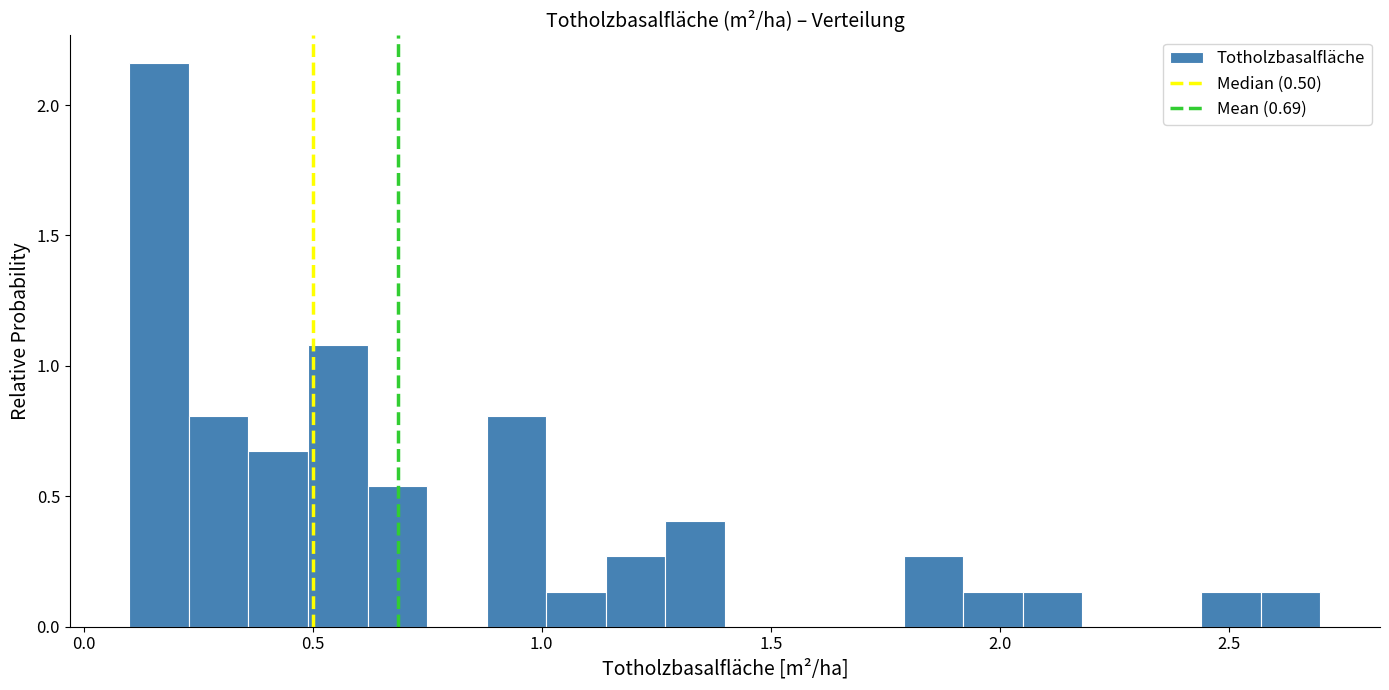

Around what value on the x-axis is the tallest bar? Give the approximate position of its centre, as read against the axis.

0.15